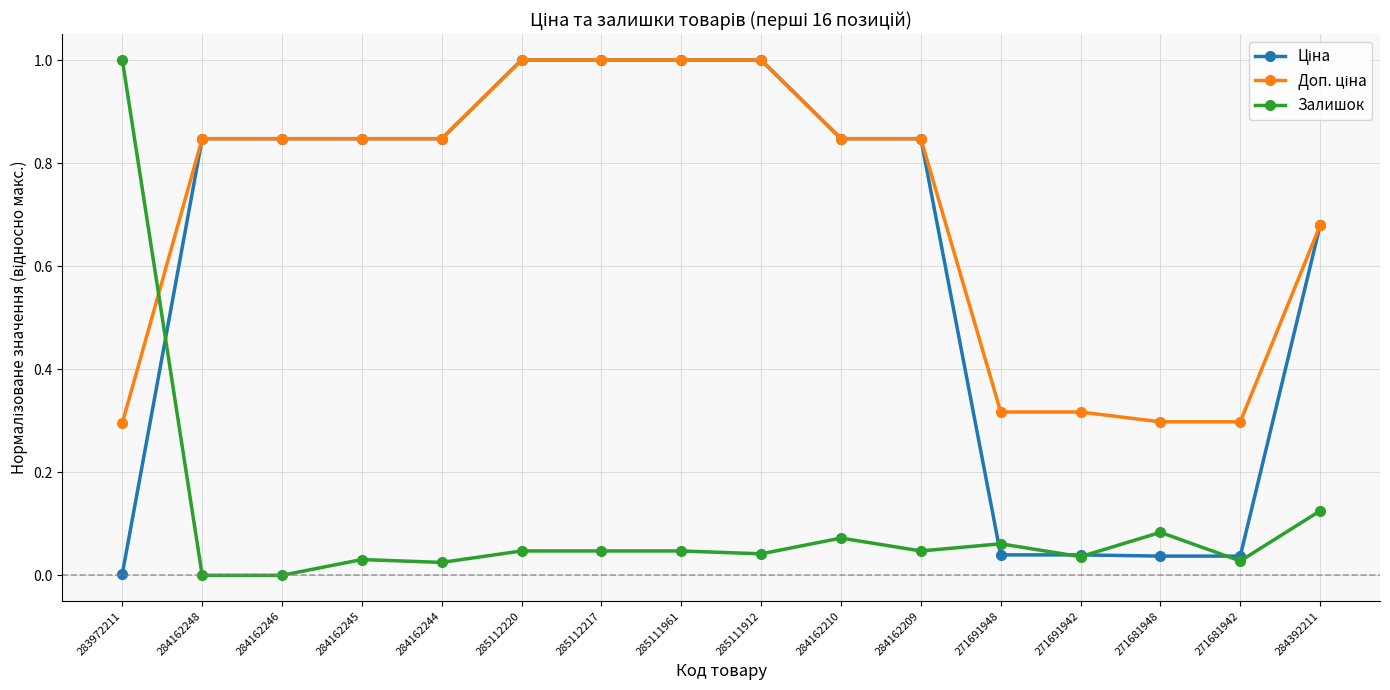

What is the difference between the highest and lowest values at 285111961?

1.0